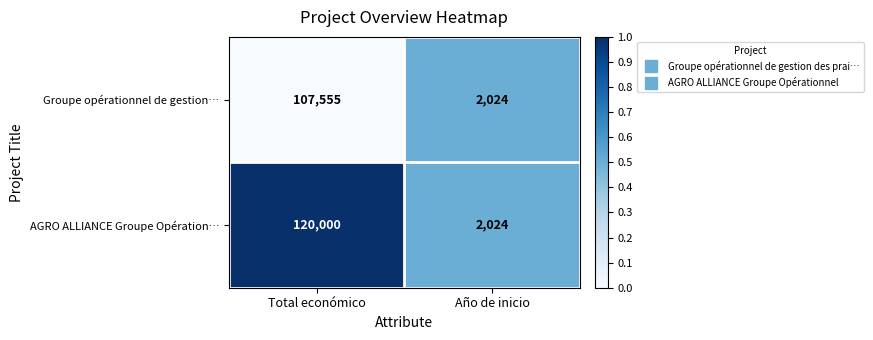

Which series has the largest range (max minus min)?

AGRO ALLIANCE Groupe Opération…